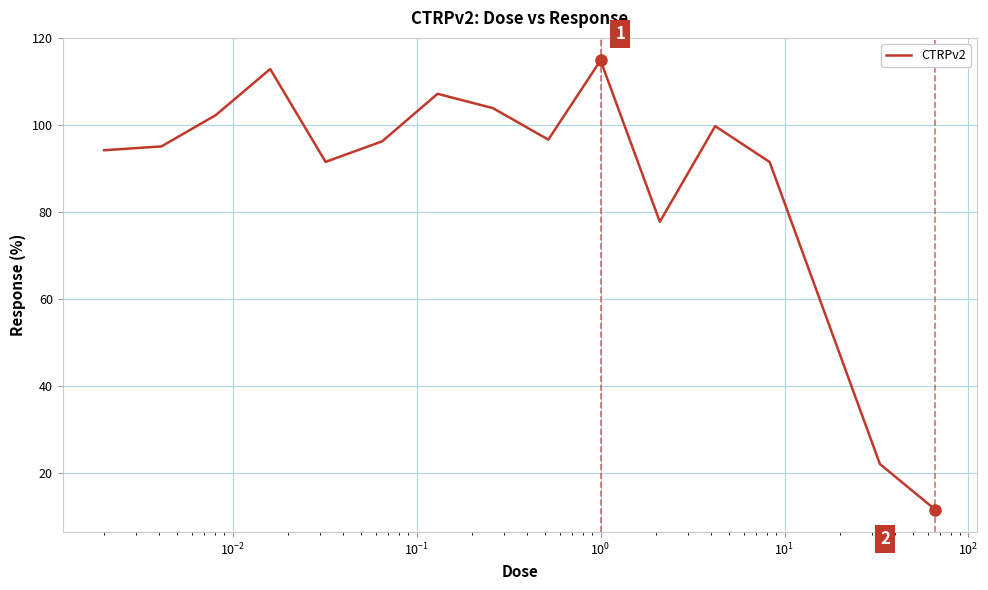

What is the difference between the second highest and second lowest values?

90.9